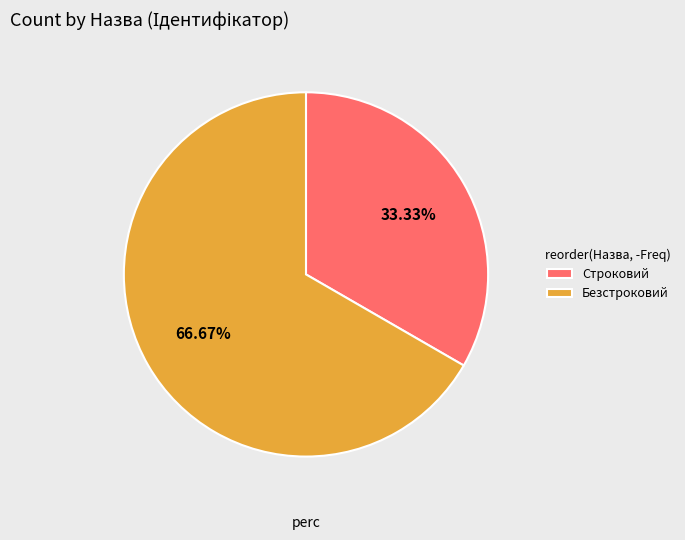

The Безстроковий slice represents 81% of the pie. True or false?

False